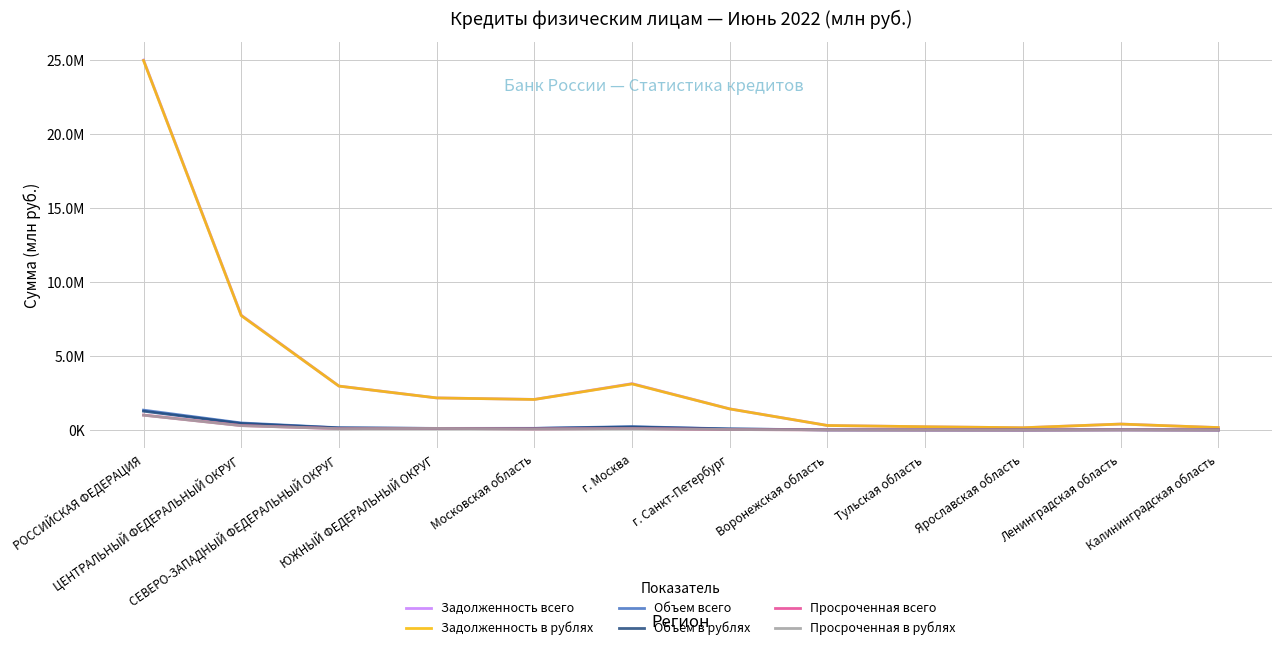

Which category has the highest value in the Задолженность в рублях series?

РОССИЙСКАЯ ФЕДЕРАЦИЯ